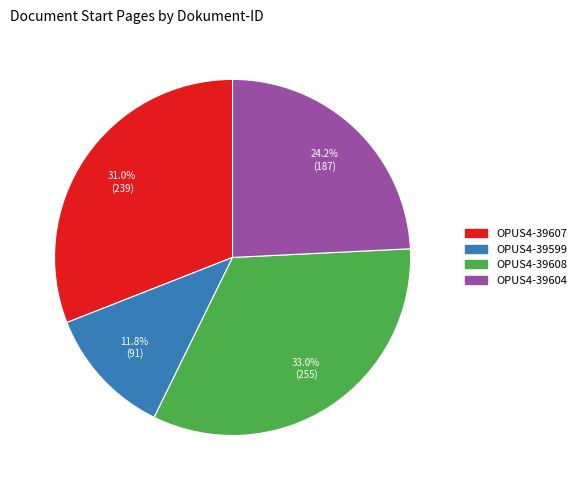

What portion of the pie excludes OPUS4-39604?

75.8%